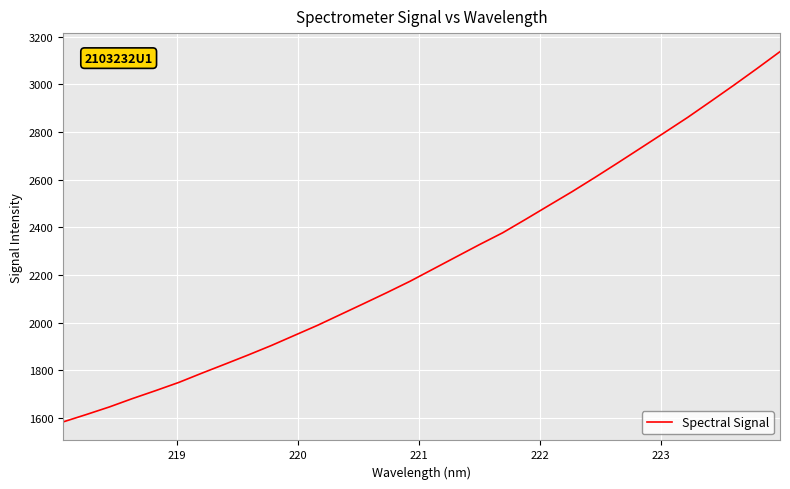

Does the chart display data point markers on the line(s)?

No